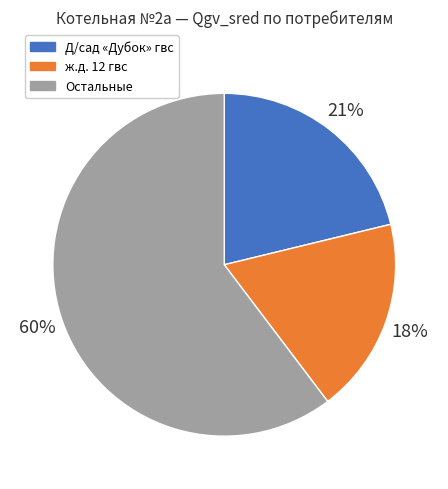

What percentage is the Д/сад «Дубок» гвс slice, to the nearest percent?

21%